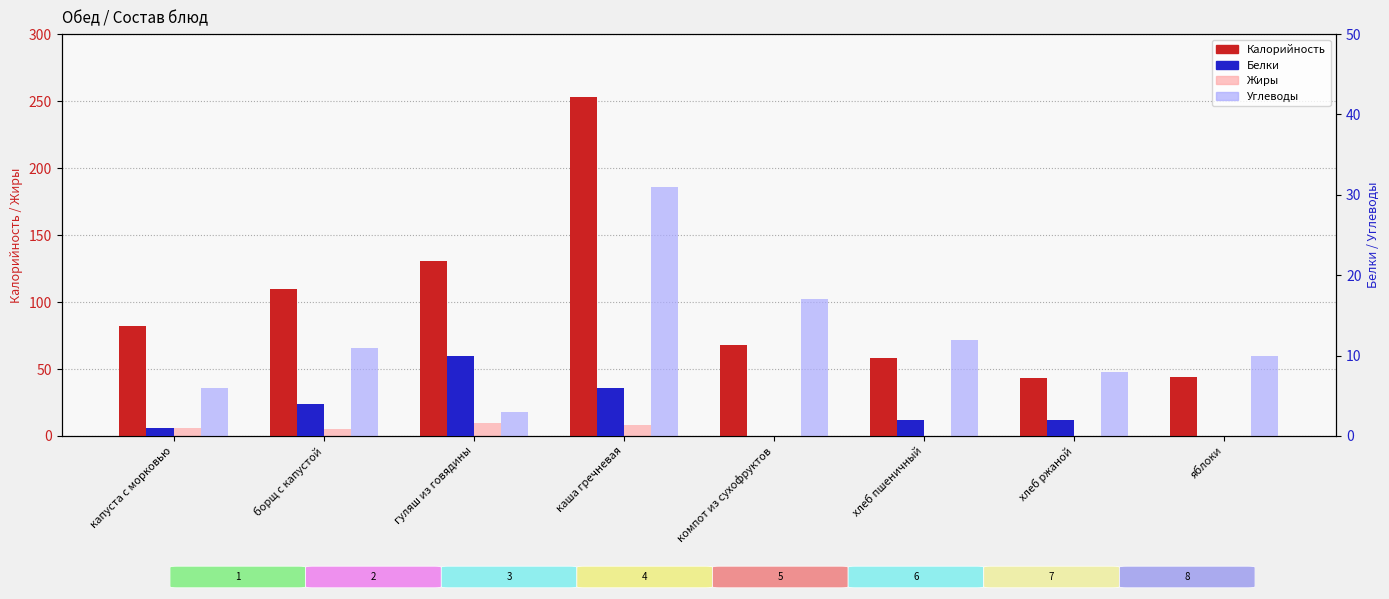

Which series changed the most between гуляш из говядины and компот из сухофруктов?

Калорийность